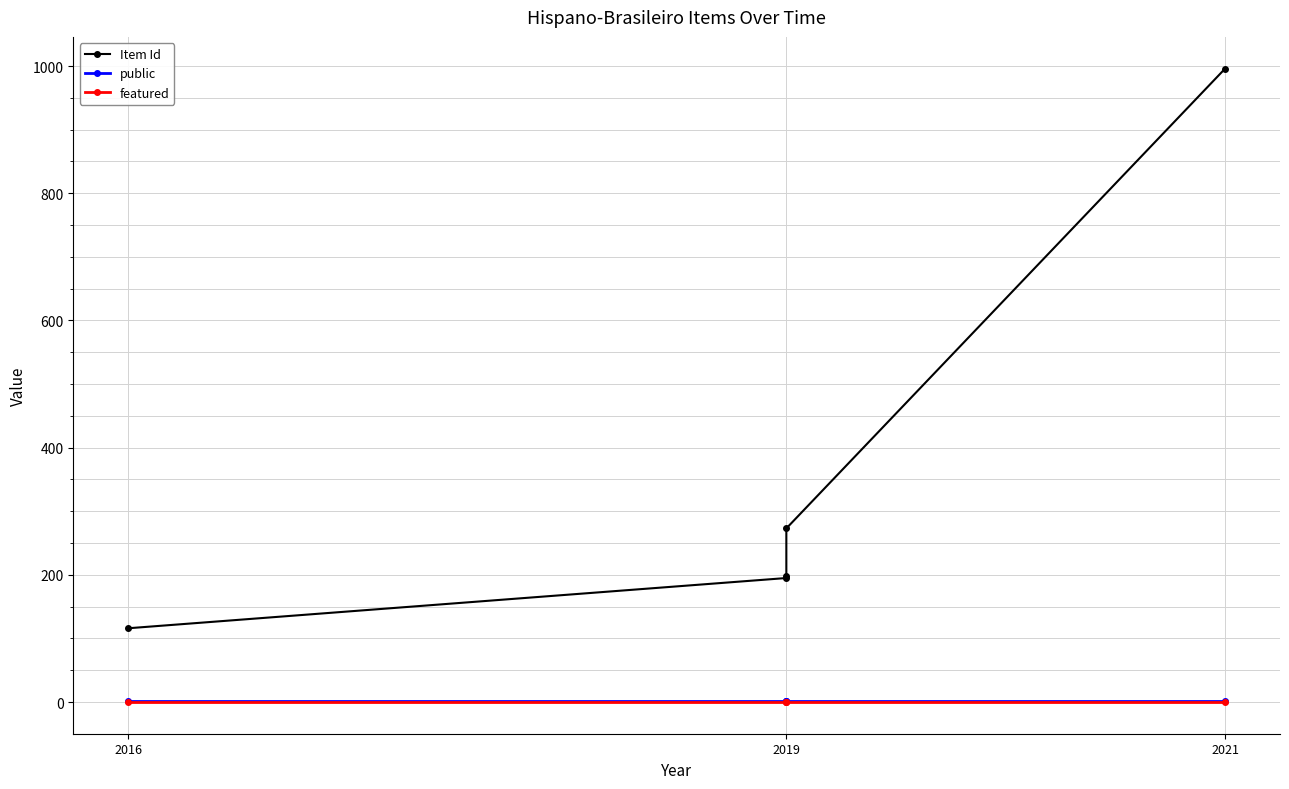

At which label is featured closest to 0?

2016